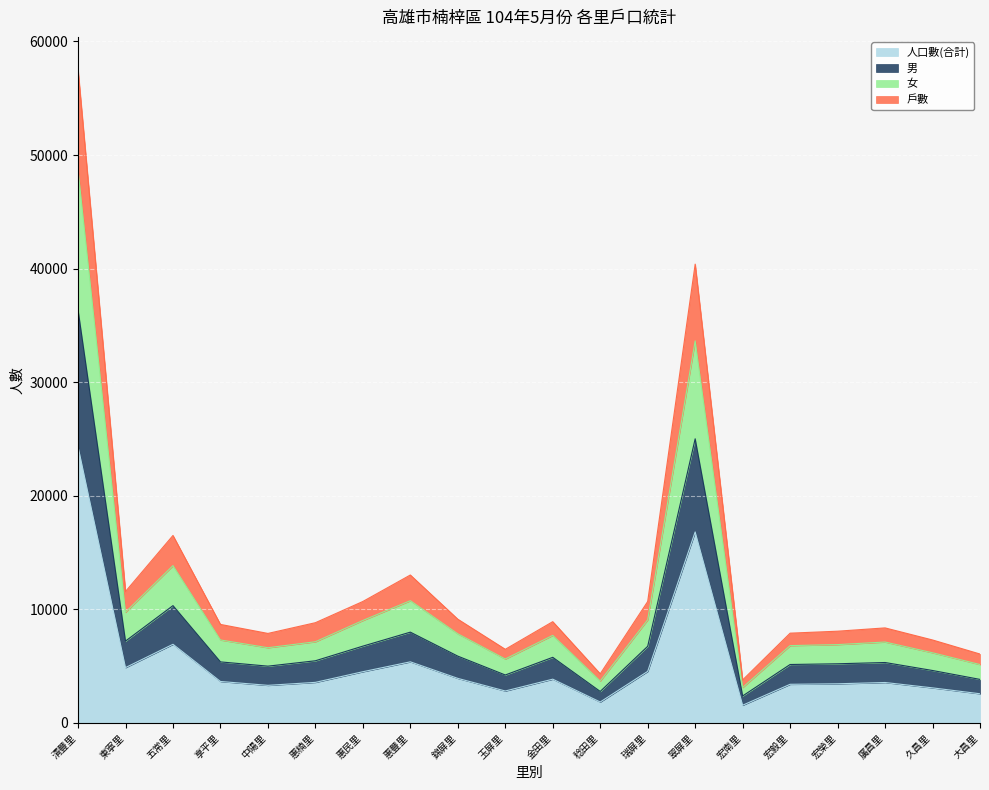

Does the chart display data point markers on the line(s)?

No